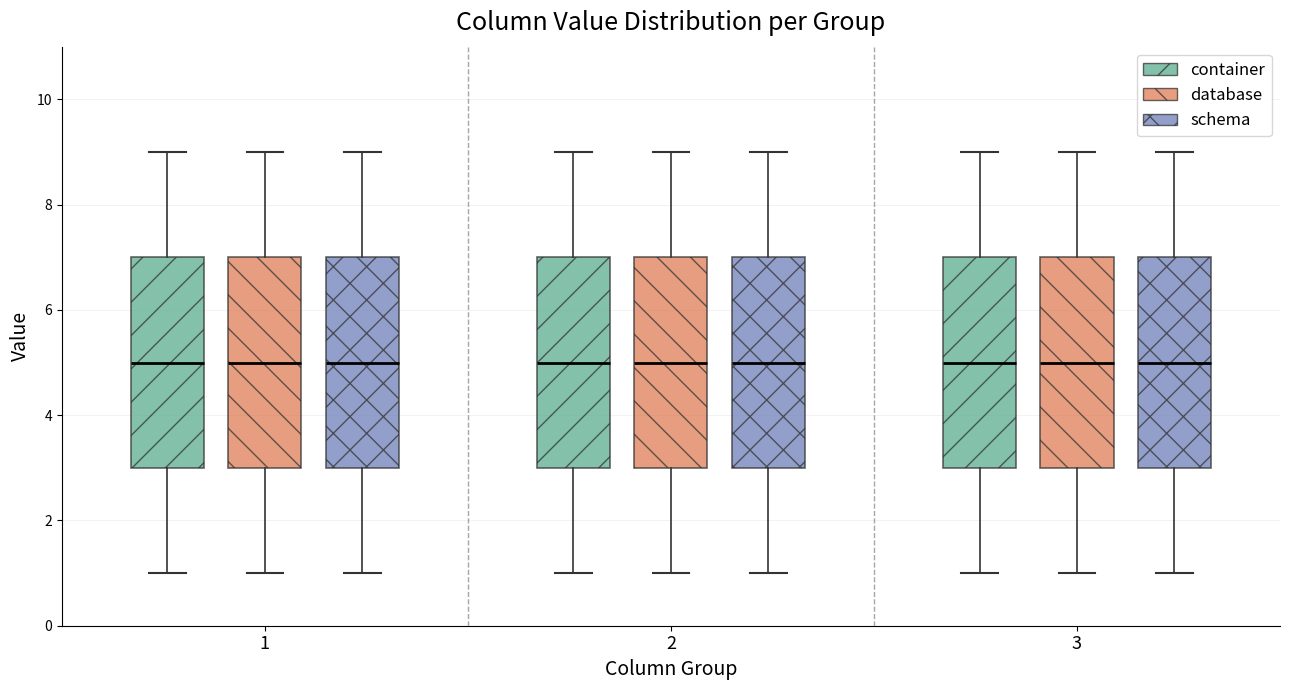

Reading left to right, transcribe this box plot: for each box, give where its median line is, the range the box spans, and where its two whiskers end, as read against the y-axis. The values are not printed on the chart, so give them approximately, as read against the axis.

1 (container): median 5, box 3 to 7, whiskers 1 to 9
1 (database): median 5, box 3 to 7, whiskers 1 to 9
1 (schema): median 5, box 3 to 7, whiskers 1 to 9
2 (container): median 5, box 3 to 7, whiskers 1 to 9
2 (database): median 5, box 3 to 7, whiskers 1 to 9
2 (schema): median 5, box 3 to 7, whiskers 1 to 9
3 (container): median 5, box 3 to 7, whiskers 1 to 9
3 (database): median 5, box 3 to 7, whiskers 1 to 9
3 (schema): median 5, box 3 to 7, whiskers 1 to 9